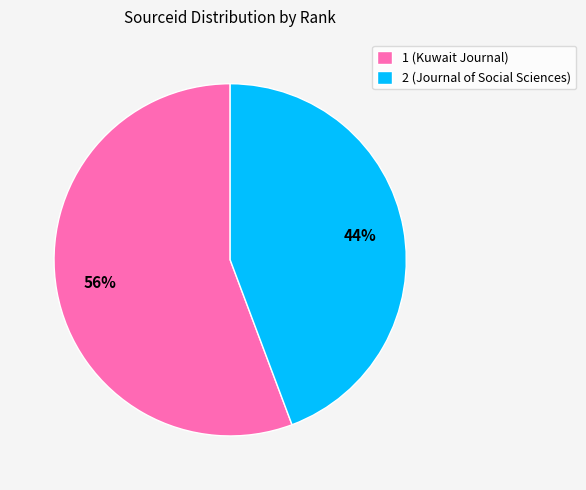

True or false: 1 accounts for 56% of the total.

True